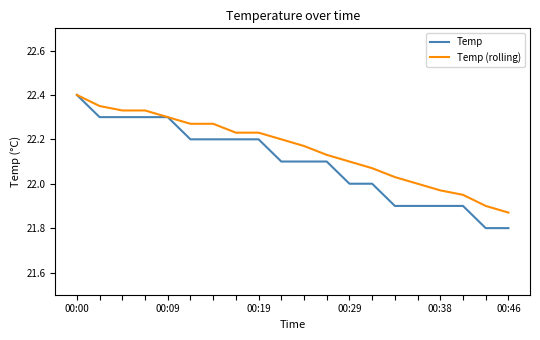

Which series has the widest spread of values?

Temp